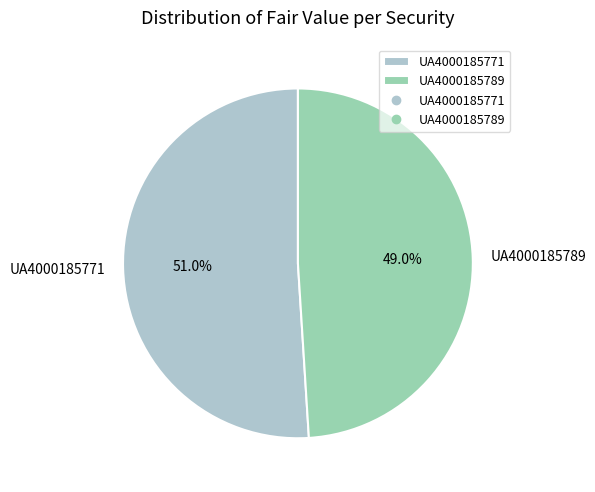

Combined, what portion of the pie is UA4000185789 and UA4000185771?

100.0%